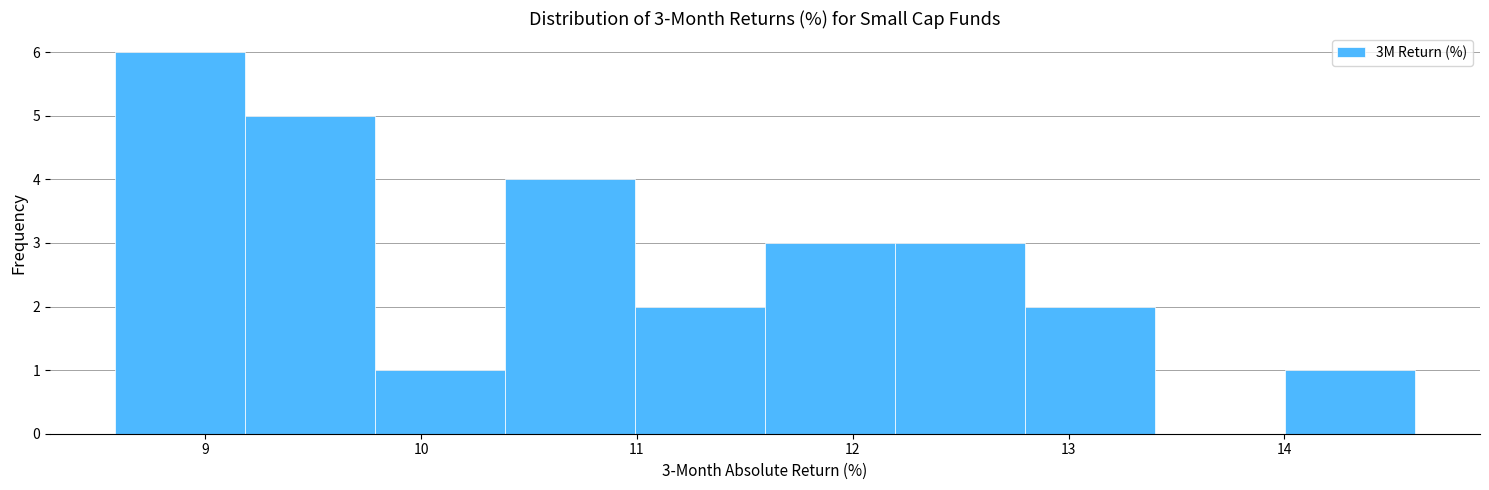

Over which range of the x-axis is the bar tallest?

8.6 to 9.2